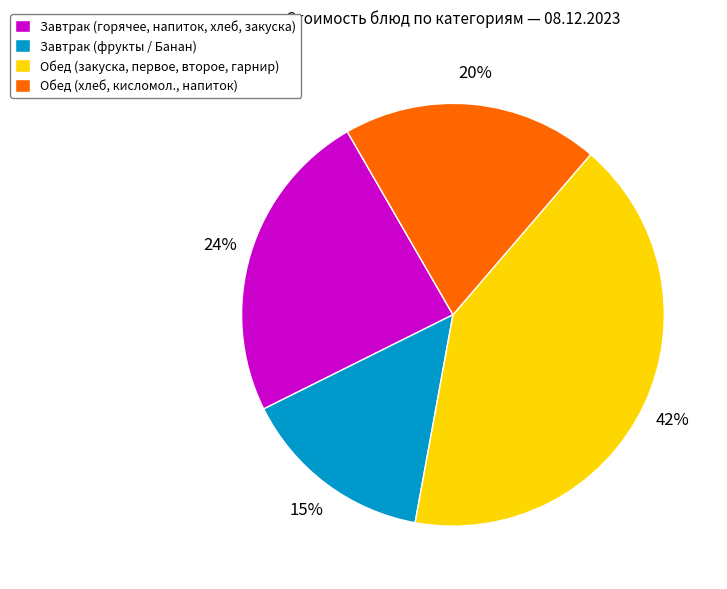

Which slice is the smallest?

Завтрак (фрукты / Банан)